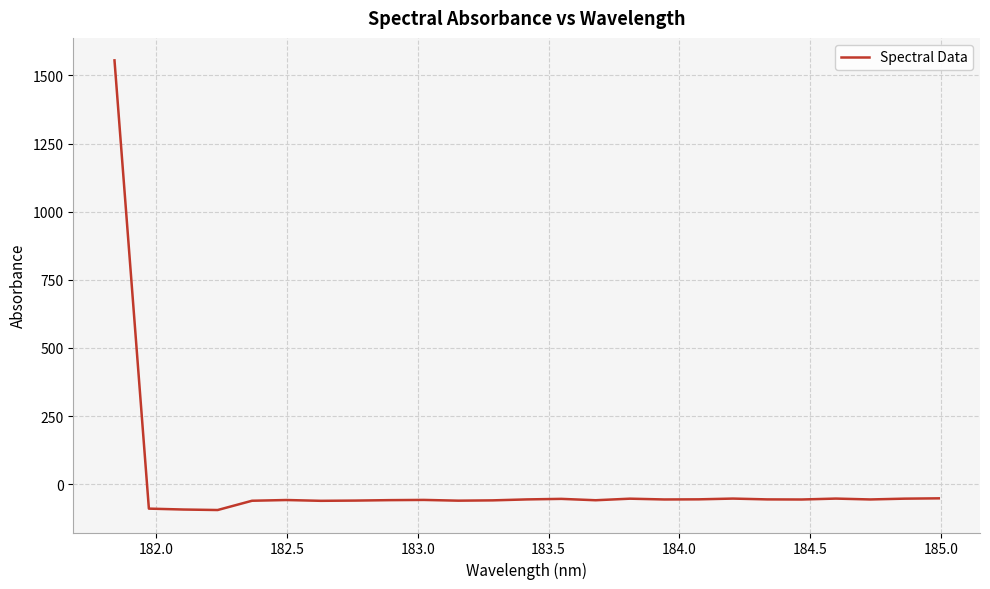

What is the sum of all values?

91.0